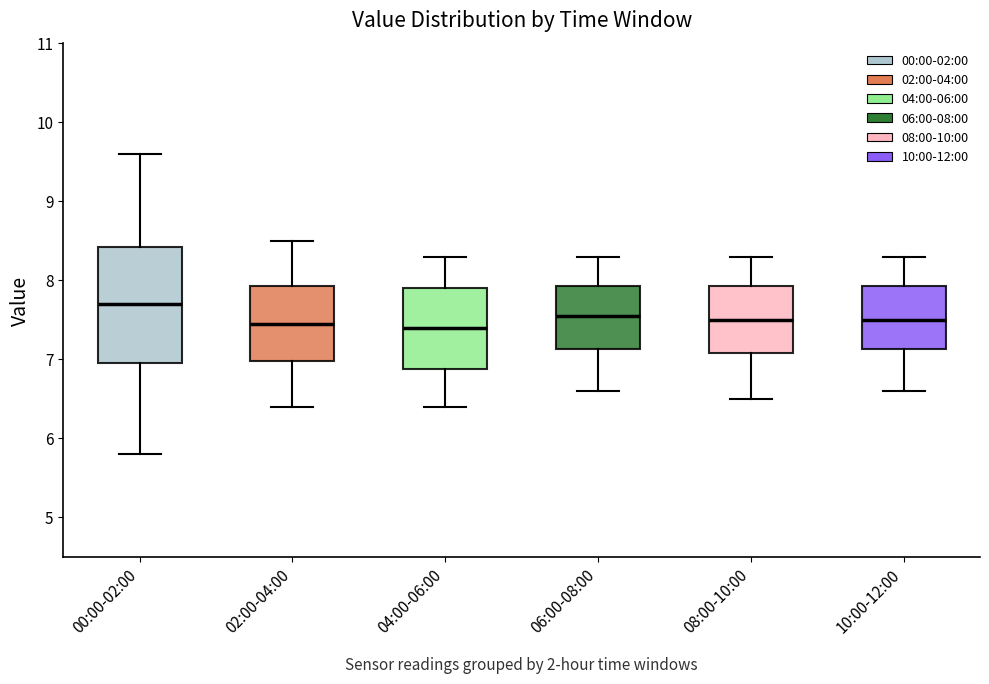

Which box is the tallest, from its lower edge to its upper edge?

00:00-02:00